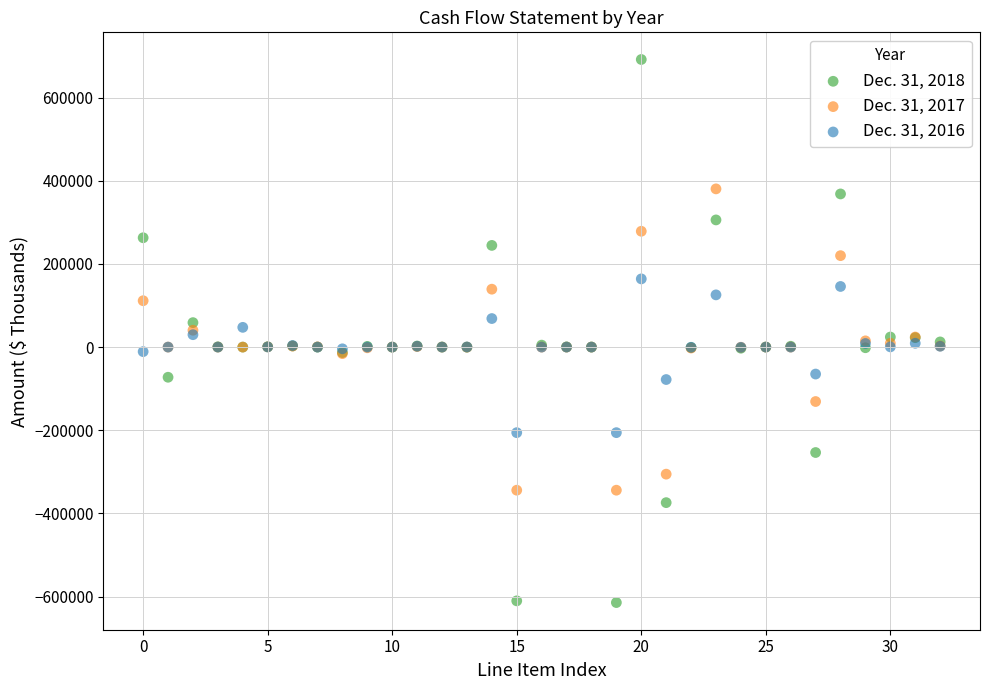

Which series reaches the minimum Y coordinate?

Dec. 31, 2018